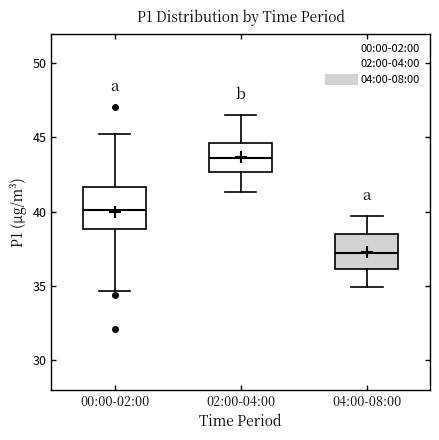

Where does the median line of the box for 02:00-04:00 sit on the y-axis? The values are not printed on the chart, so give them approximately, as read against the axis.

43.5